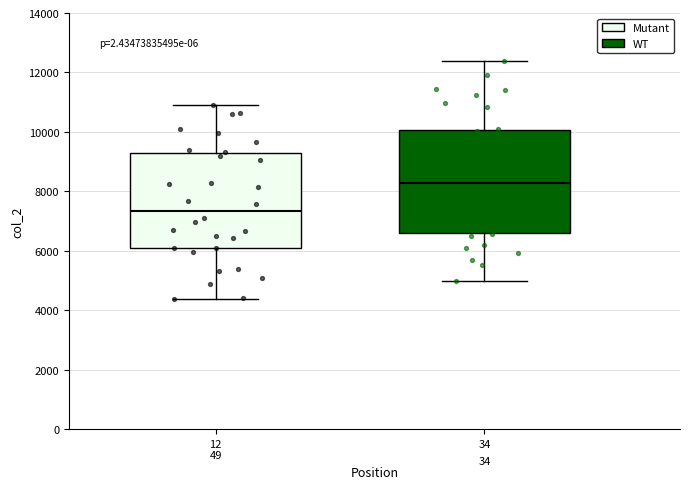

Where does the median line of the box for 12 49 sit on the y-axis? The values are not printed on the chart, so give them approximately, as read against the axis.

7400